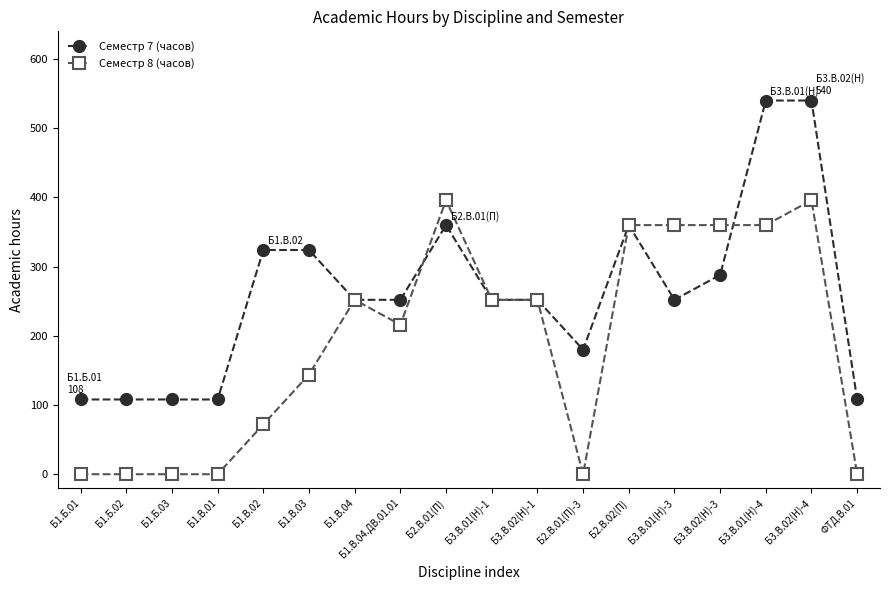

What is the difference between the second highest and second lowest values in the Семестр 7 (часов) series?

432